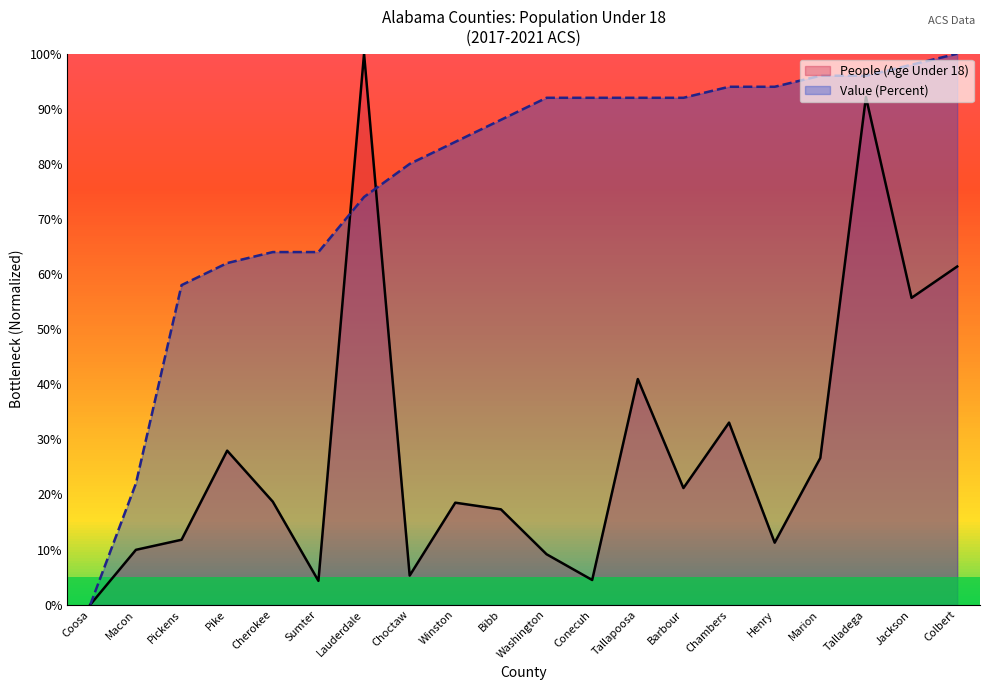

Which series has the widest spread of values?

People (Age Under 18)